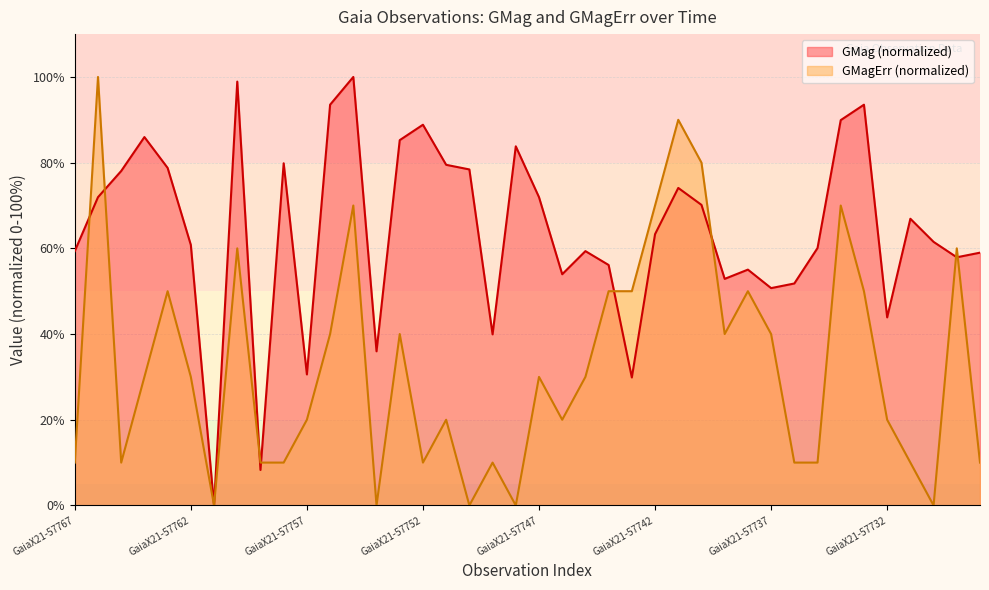

True or false: GMagErr has more than 1 points higher than both neighbors.

True